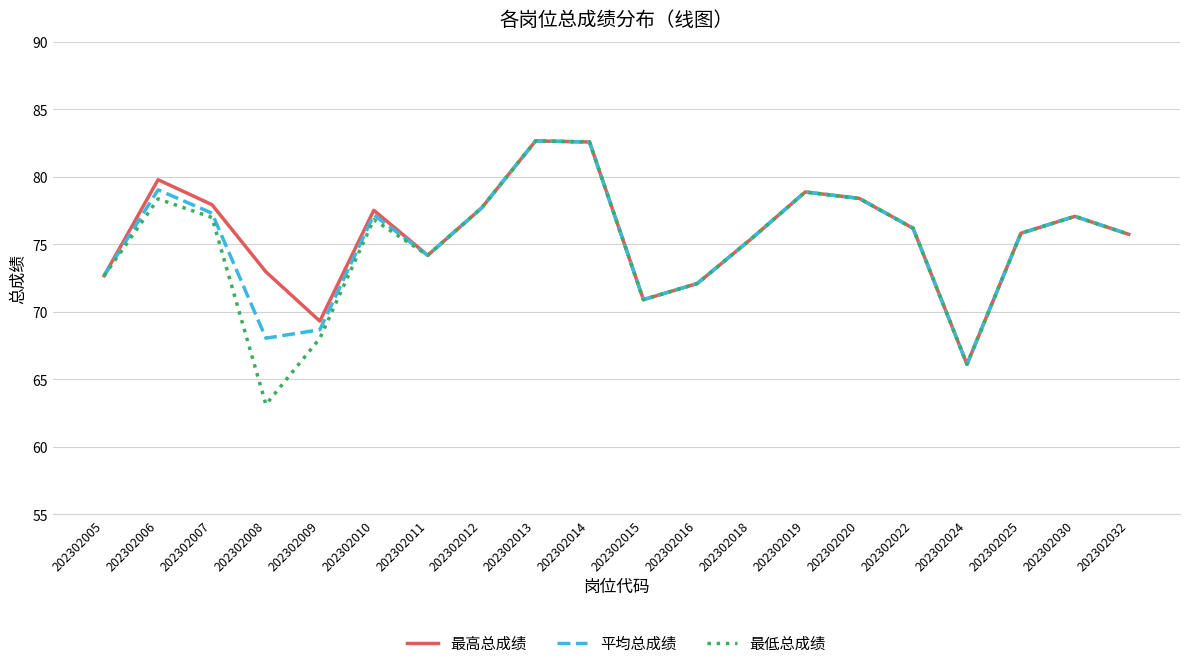

Where is the first local maximum for 最低总成绩?

202302006